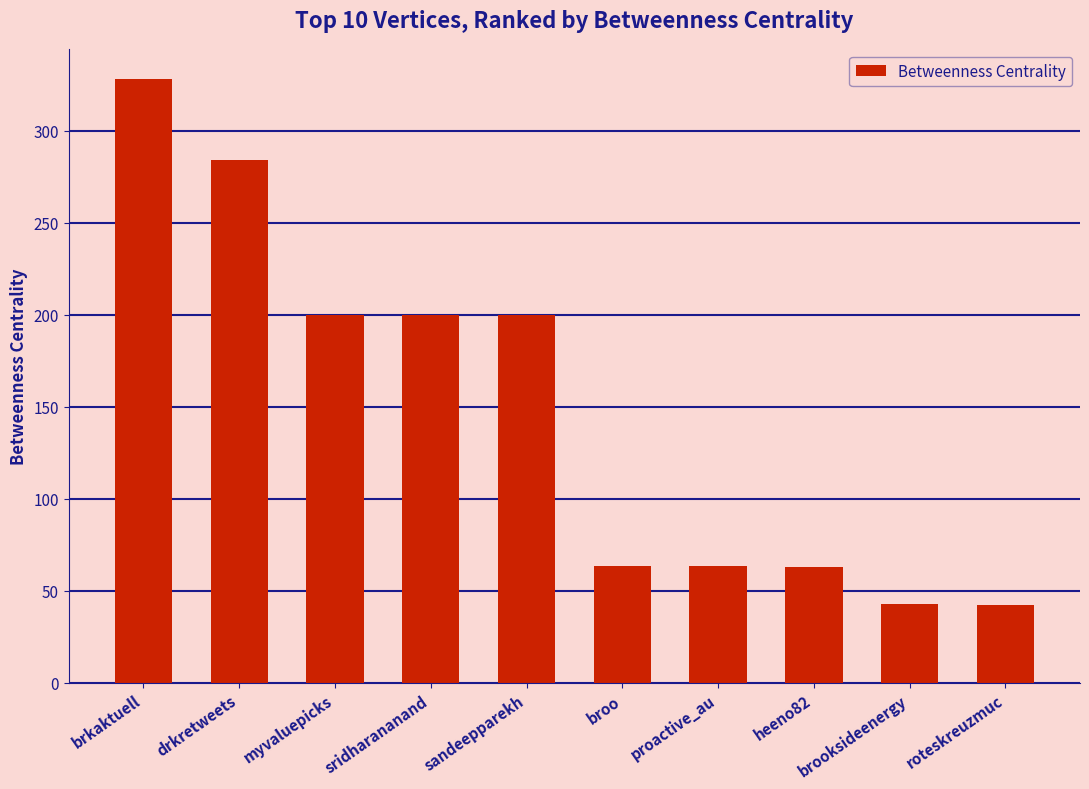

The value at brooksideenergy is 42.8. True or false?

True